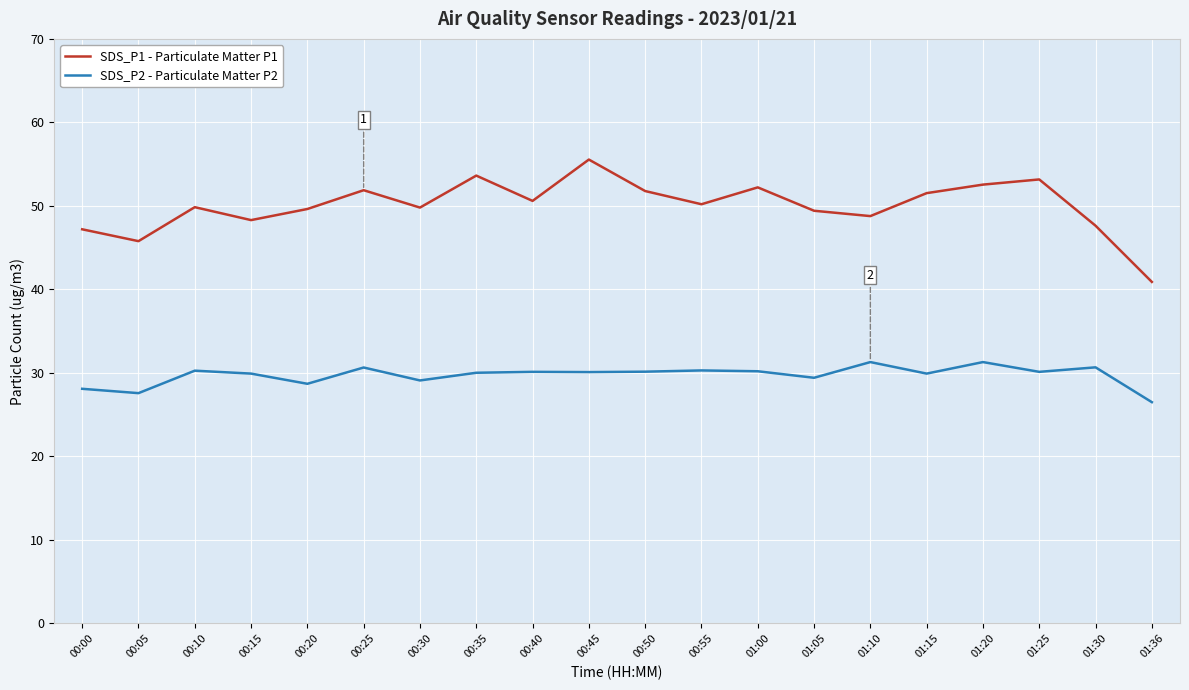

Rank the series by their maximum value, from highest to lowest.

SDS_P1 - Particulate Matter P1, SDS_P2 - Particulate Matter P2